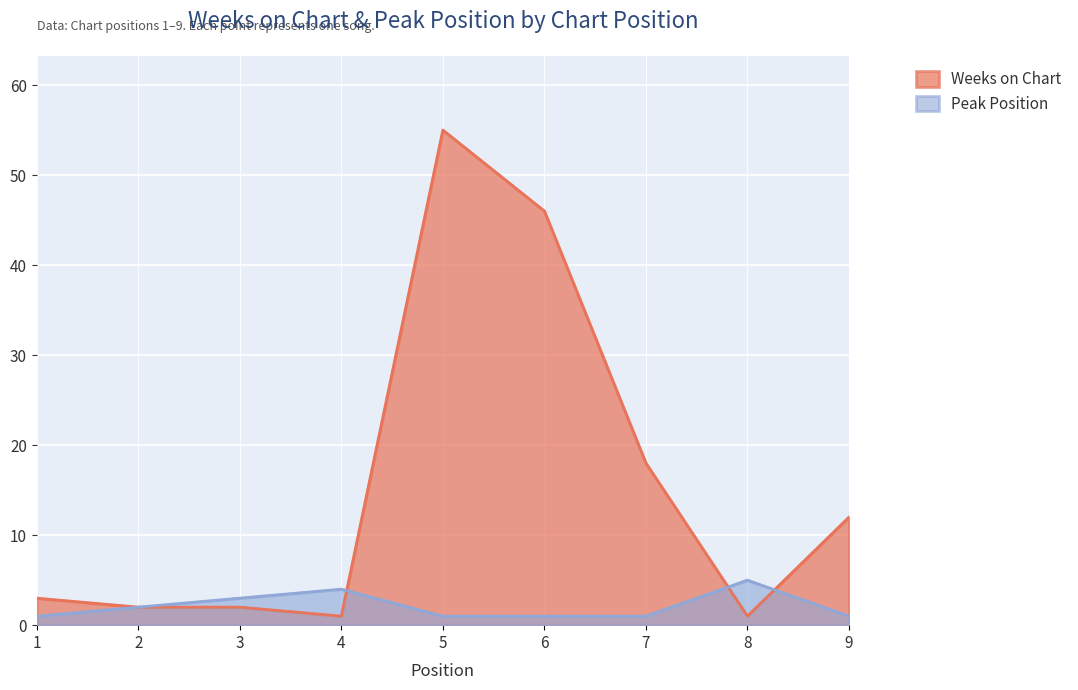

Where is the first local maximum for Weeks on Chart?

5